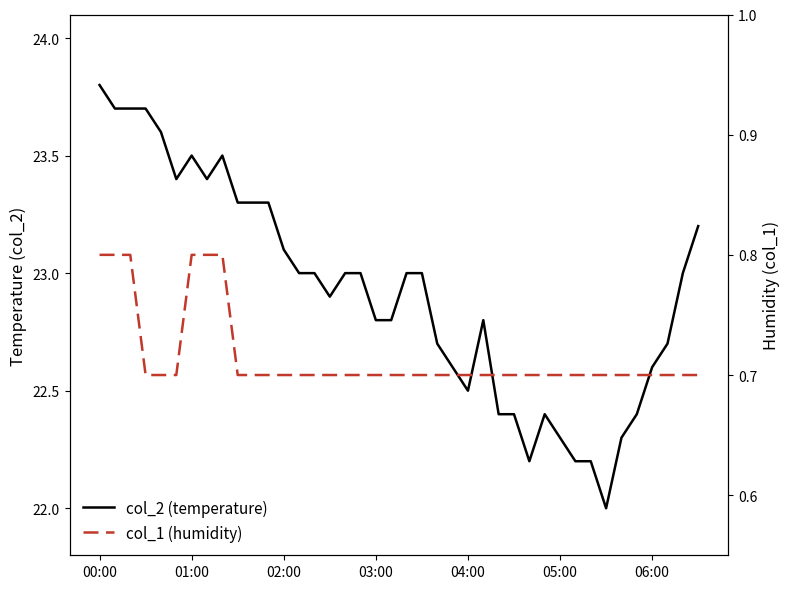

Which label corresponds to the largest value in the chart?

00:00